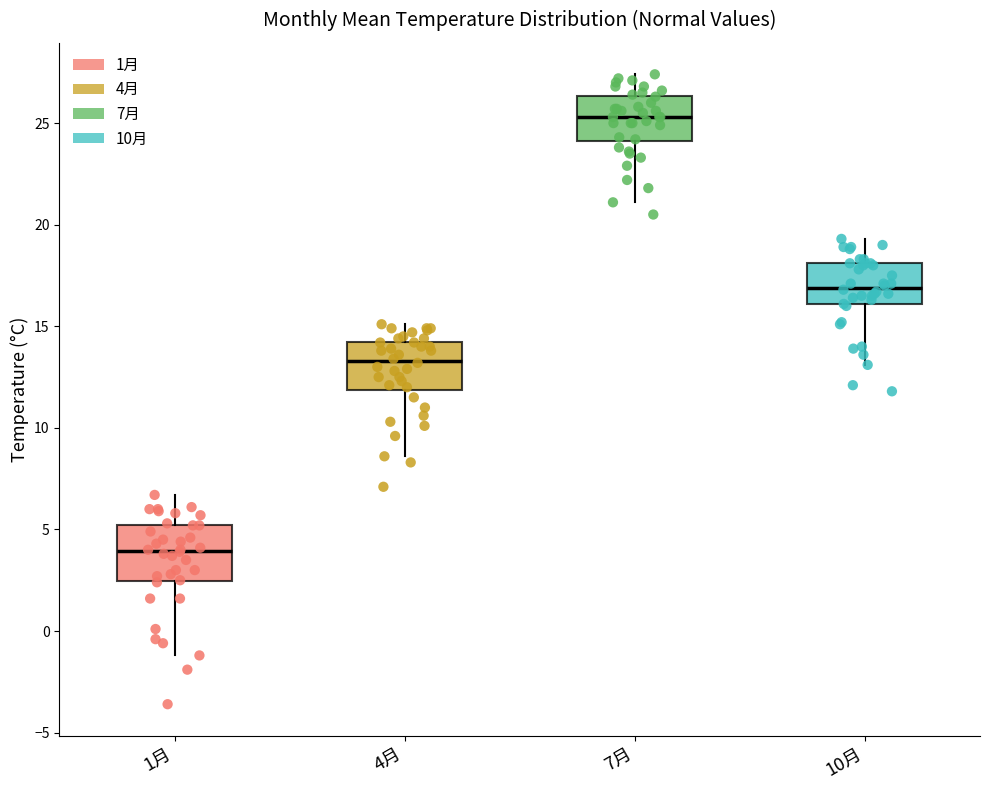

Which box has the lowest median line?

1月